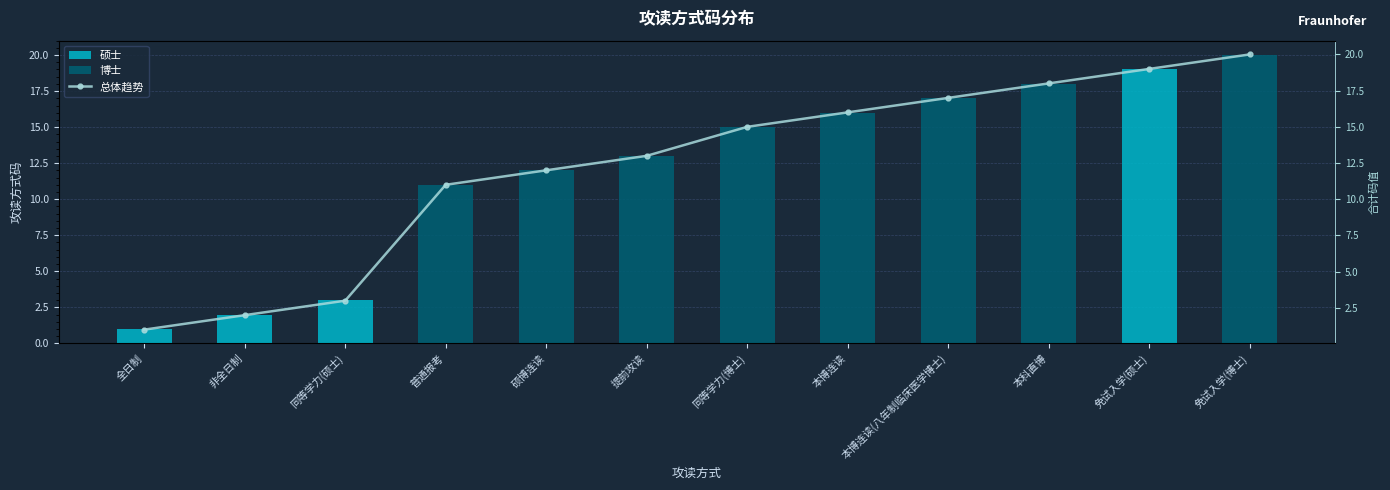

At how many categories does at least one series exceed 15?

5